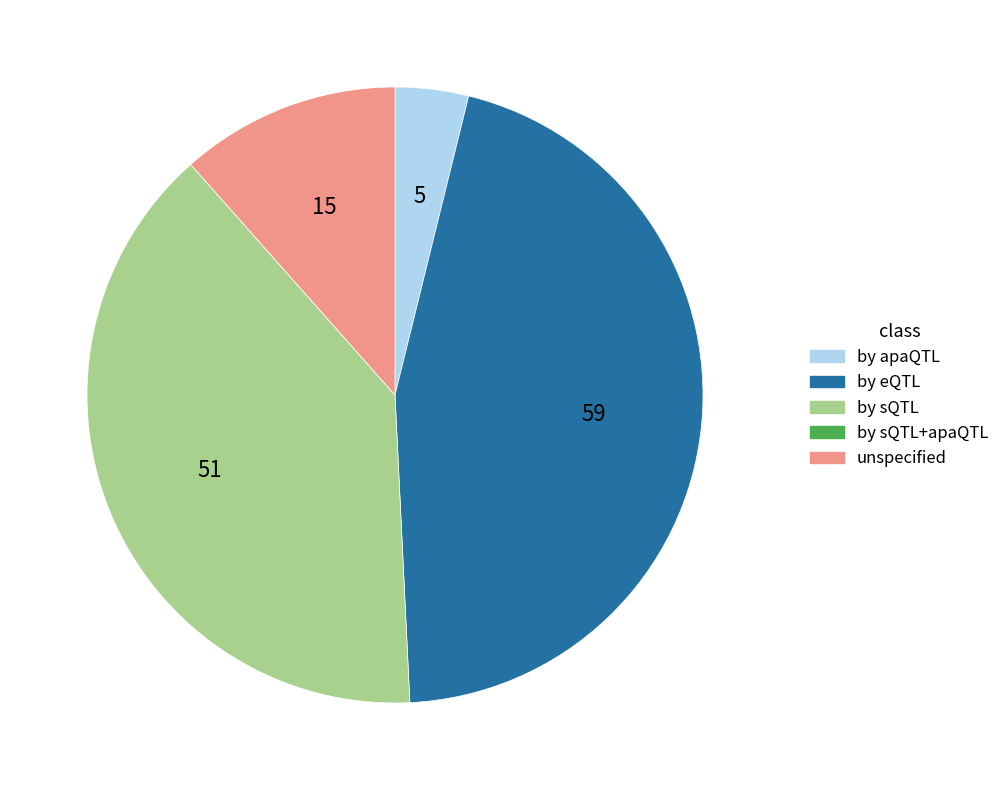

Does any single category account for the majority?

No